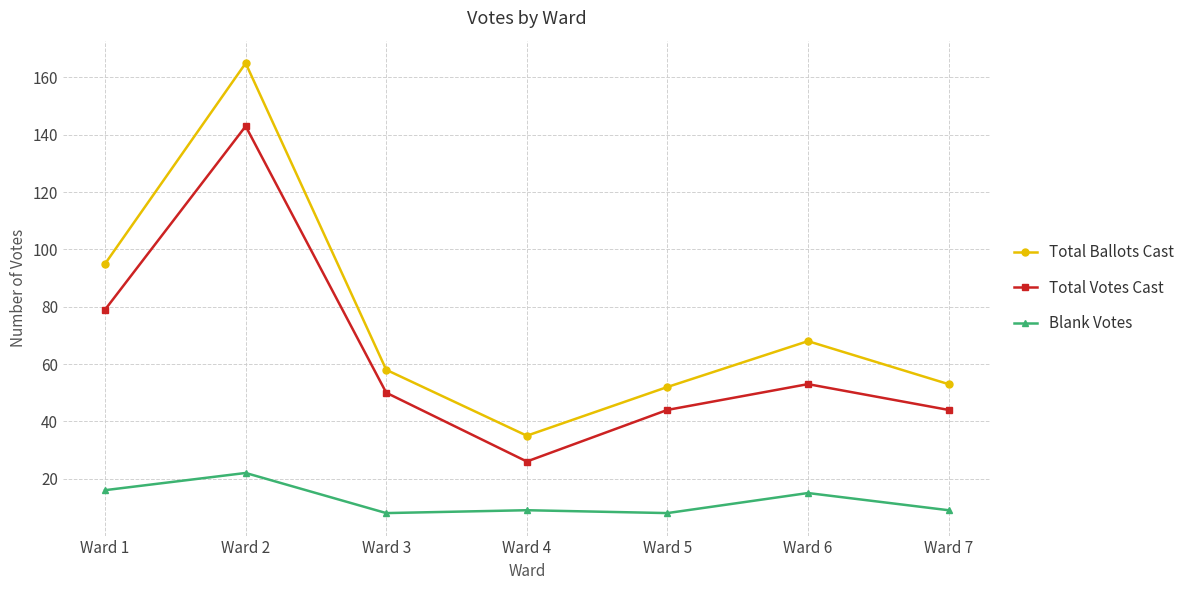

What is the difference between the maximum and second lowest values in the Total Votes Cast series?

99